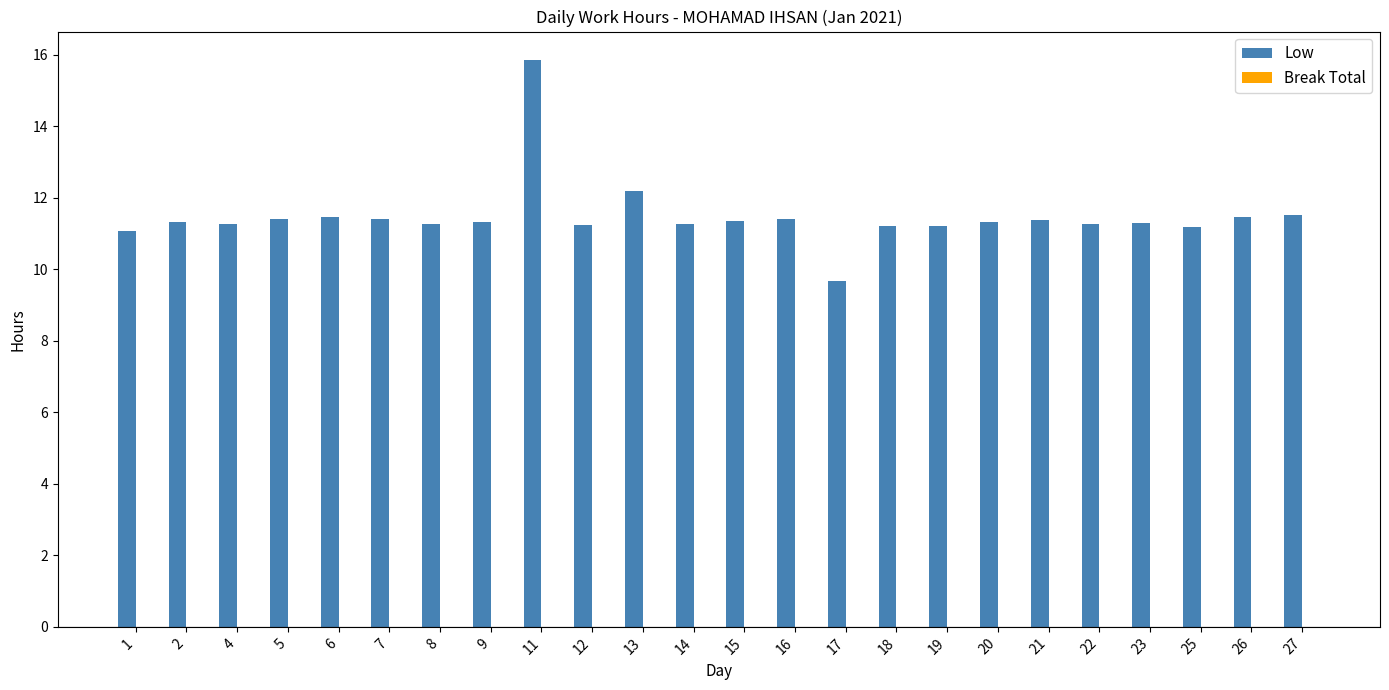

What is the value of the 4th bar from the left?

11.4